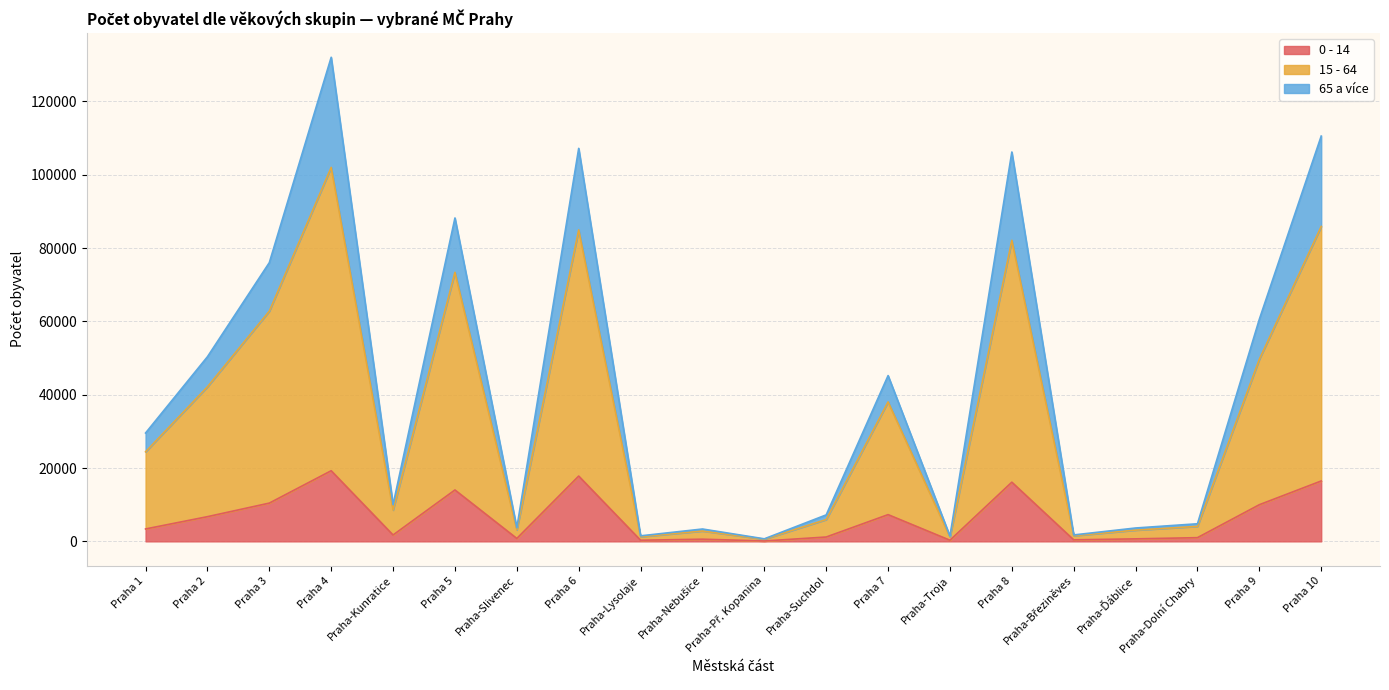

At which category does the chart reach its minimum across all series?

Praha-Př. Kopanina